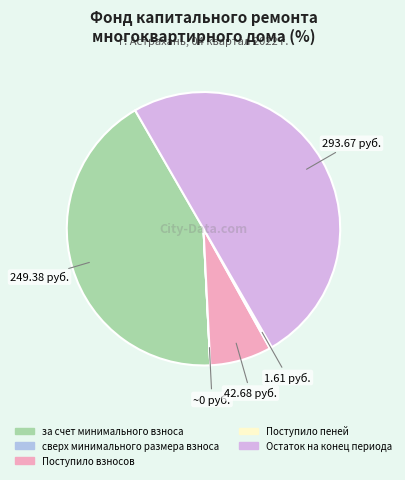

Which category has the biggest portion of the pie?

Остаток на конец периода